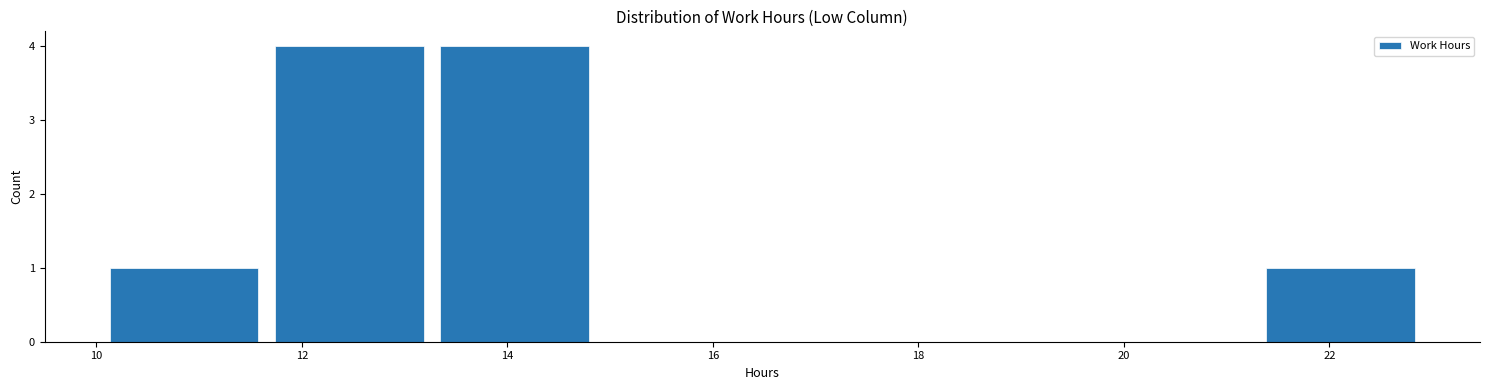

How tall is the bar that spans 21.4 to 23.0 on the x-axis? Neither the bar edges nor the heights are printed on the chart, so give them approximately, as read against the axes.

1